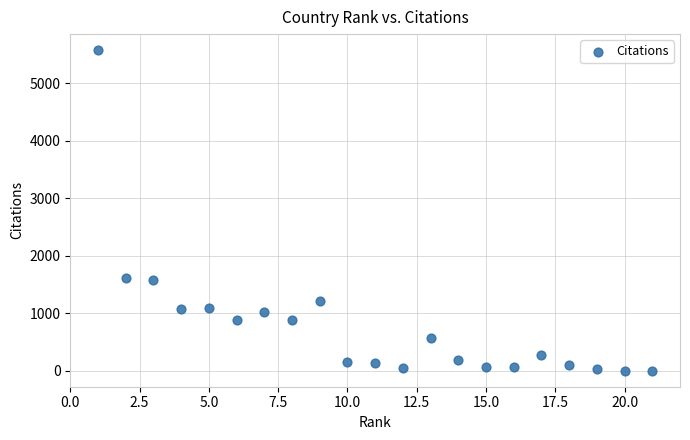

What is the range of X values (max minus min)?

20